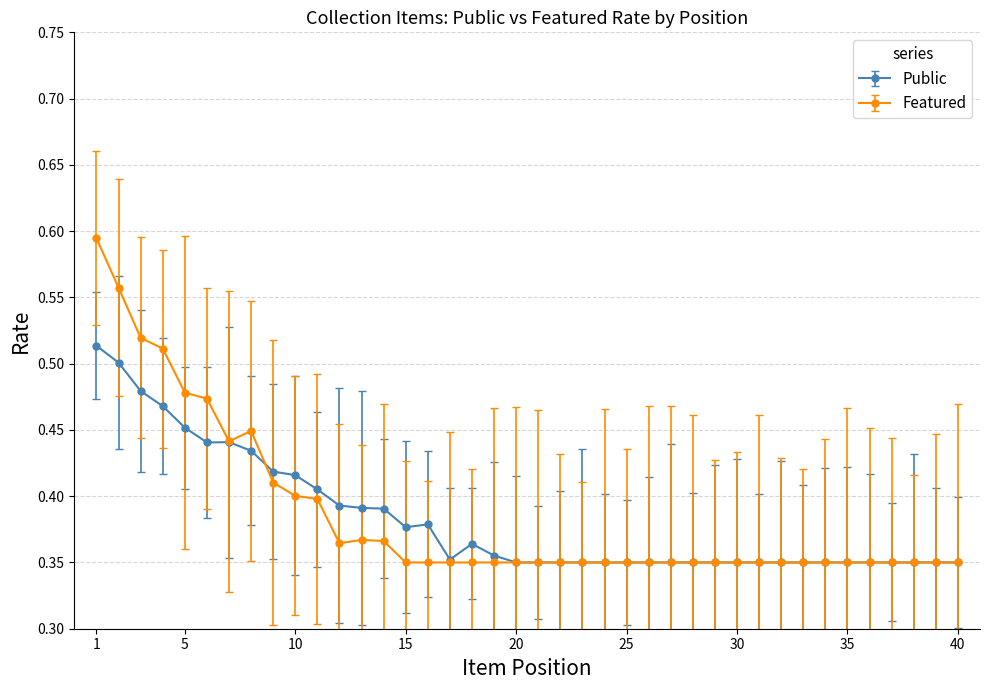

Which series has the largest range (max minus min)?

Featured